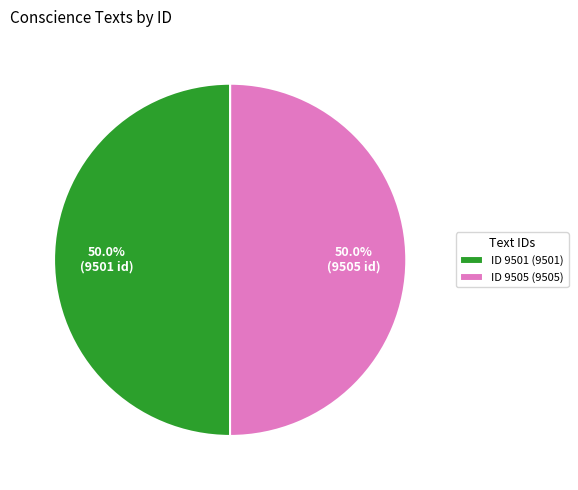

How much of the chart is everything except ID 9501 (9501)?

50.0%